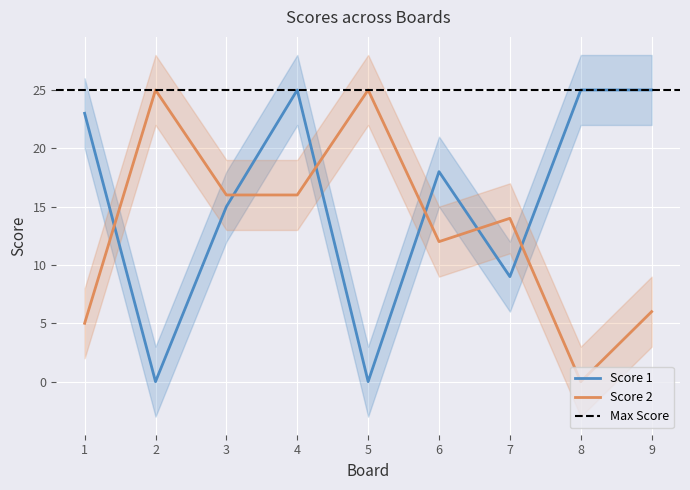

Read the Score 2 value at 4, to the nearest 10.

20